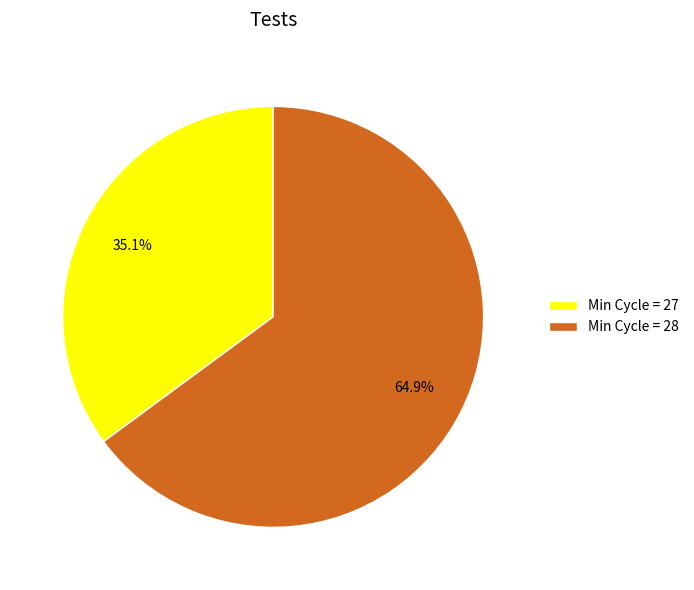

What is the largest slice in the pie chart?

Min Cycle = 28